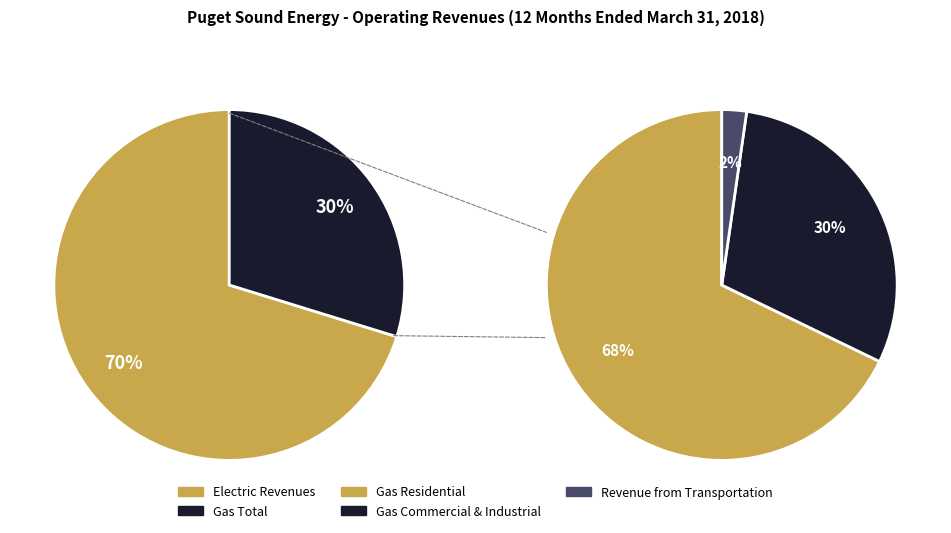

What portion of the pie excludes Gas Commercial & Industrial?

91.1%